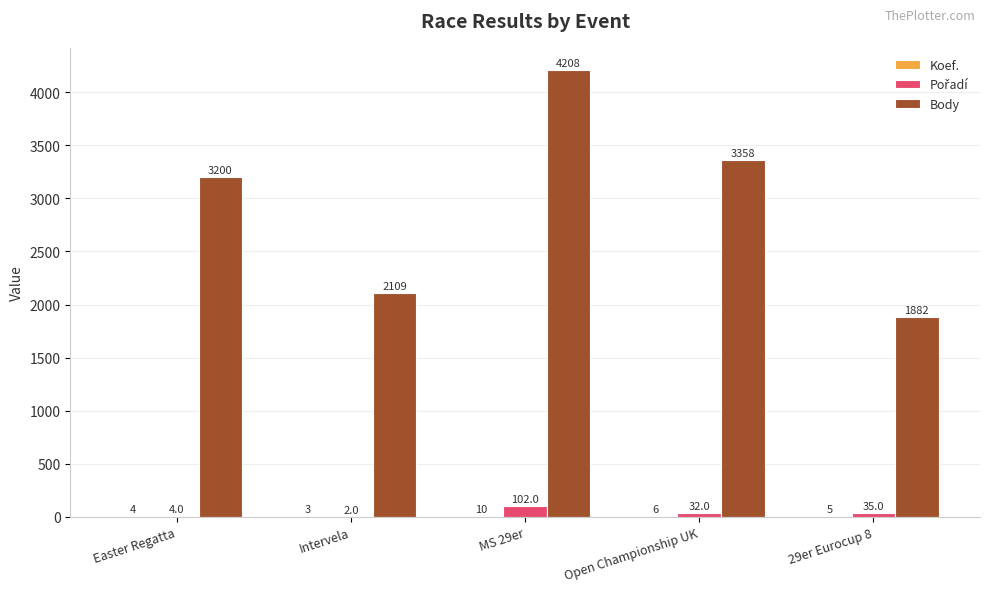

At which category is the sum across all series the highest?

MS 29er